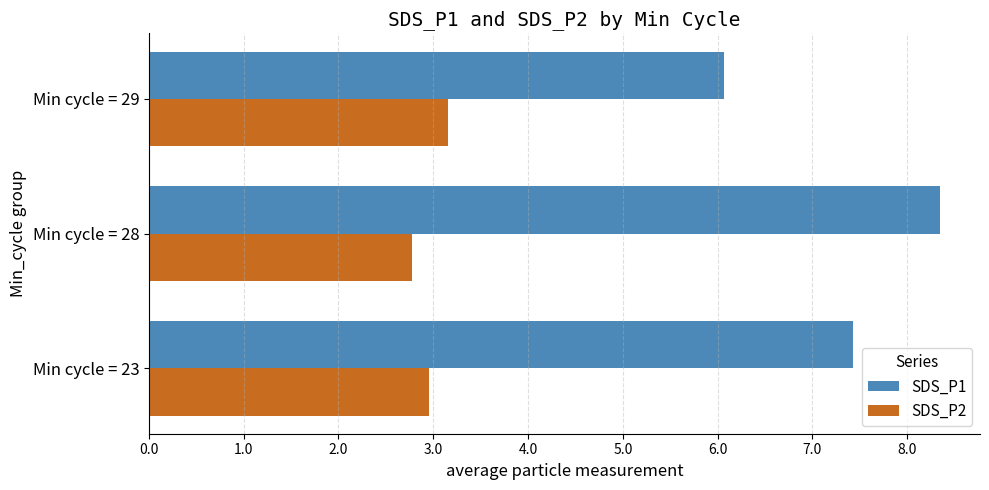

What is the sum of the SDS_P1 values at Min cycle = 29 and Min cycle = 23?

13.5